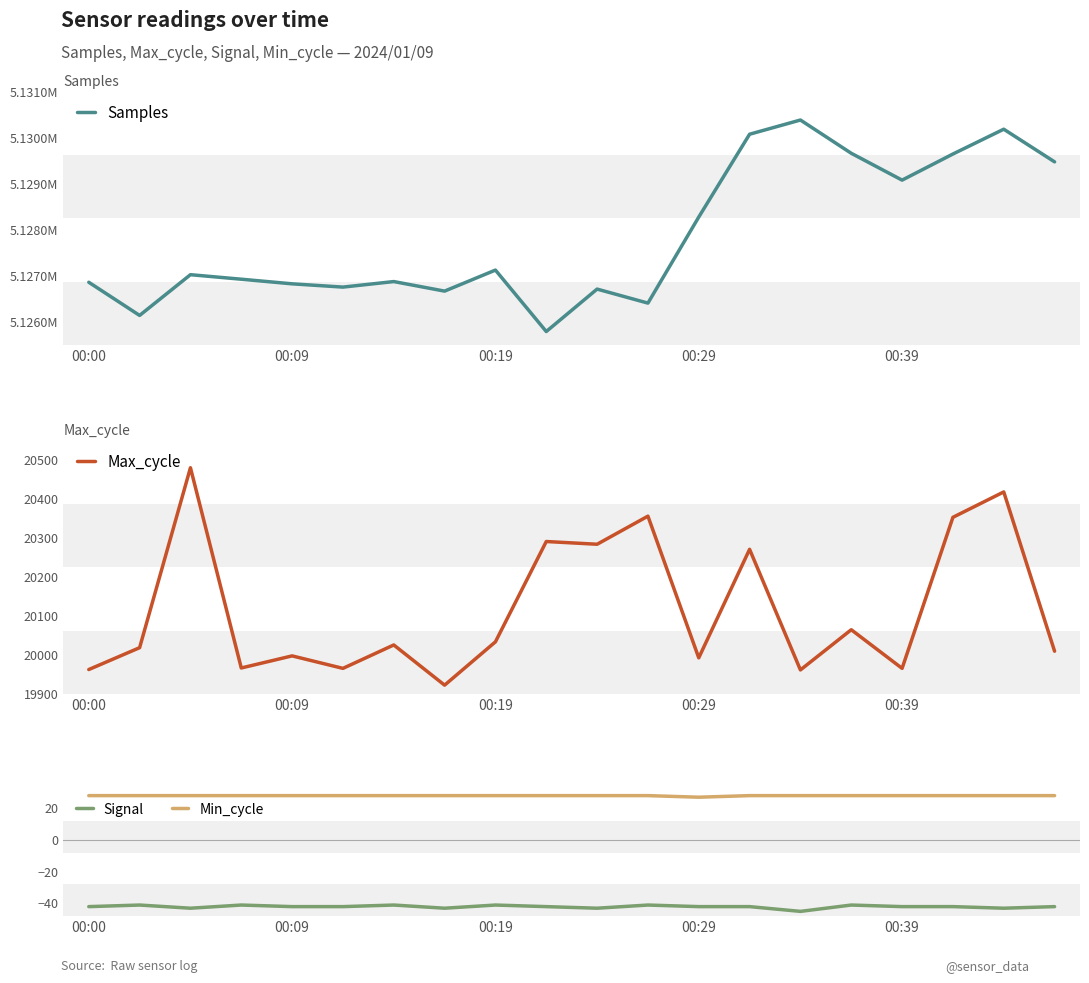

Which series has the largest range (max minus min)?

Samples